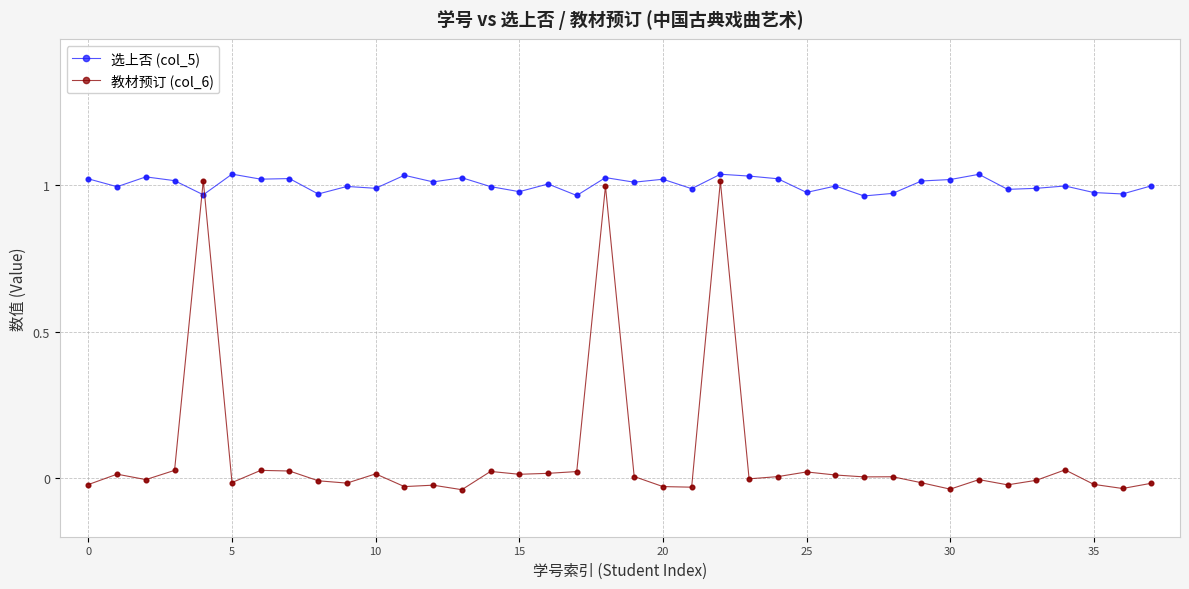

Which series has the widest spread of values?

教材预订 (col_6)